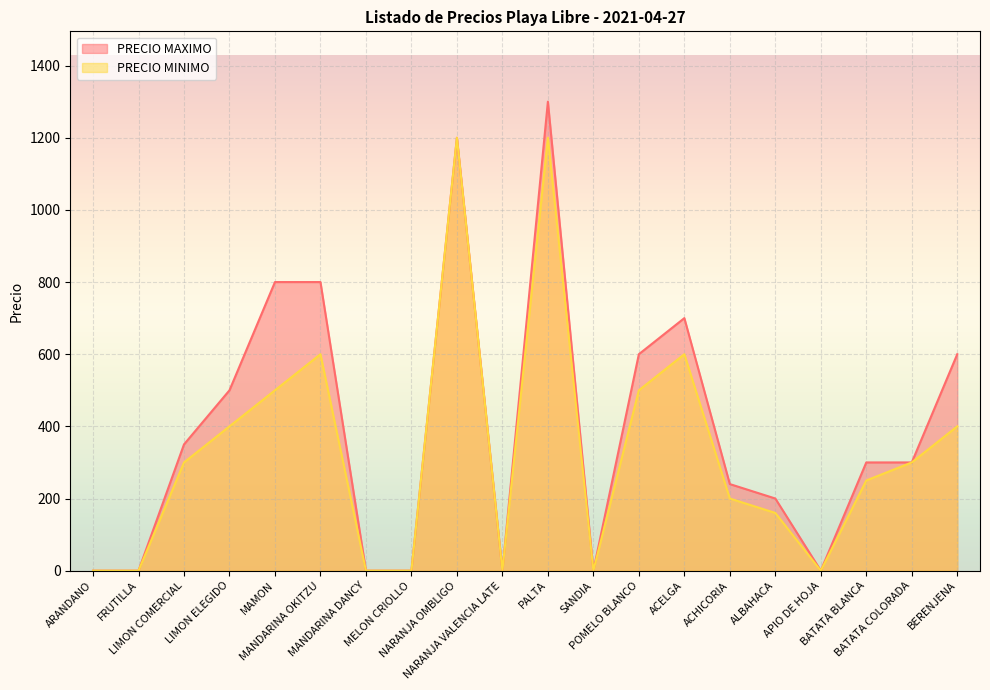

What is the total value across all series at BATATA BLANCA?

550